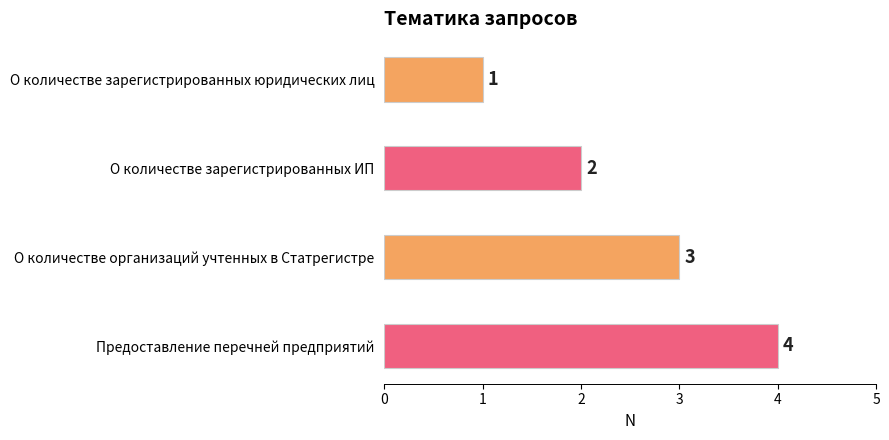

True or false: the data shows 1 at О количестве зарегистрированных ИП.

False